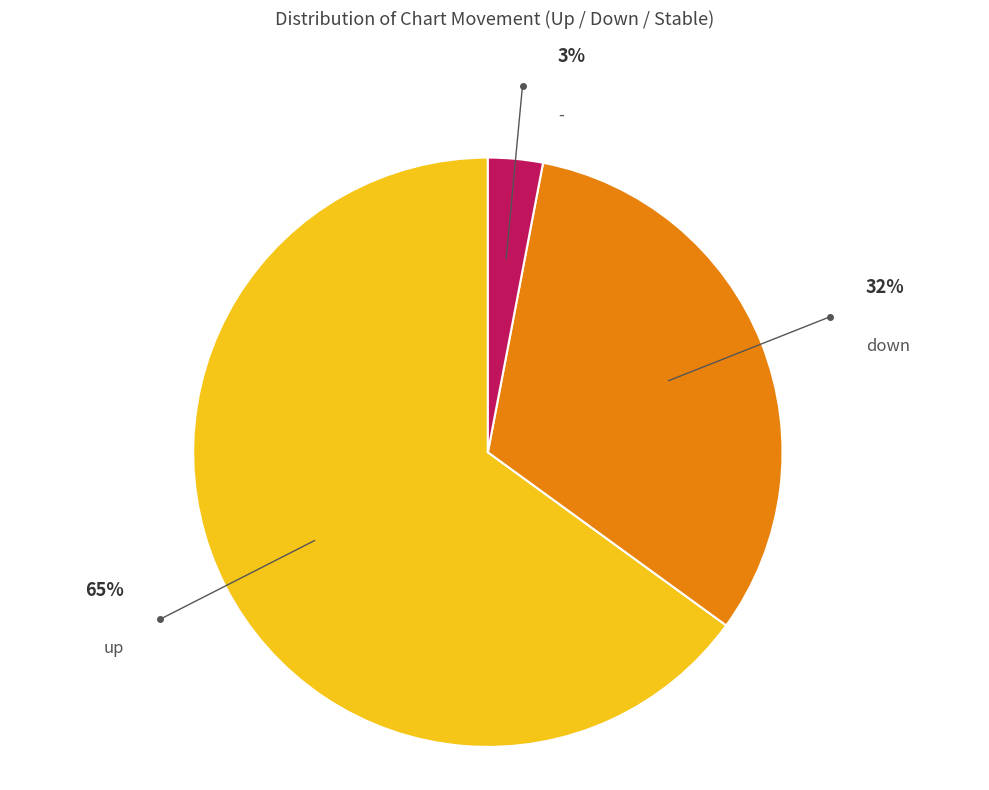

To the nearest percent, what is the difference between the largest and smallest slice percentages?

62%